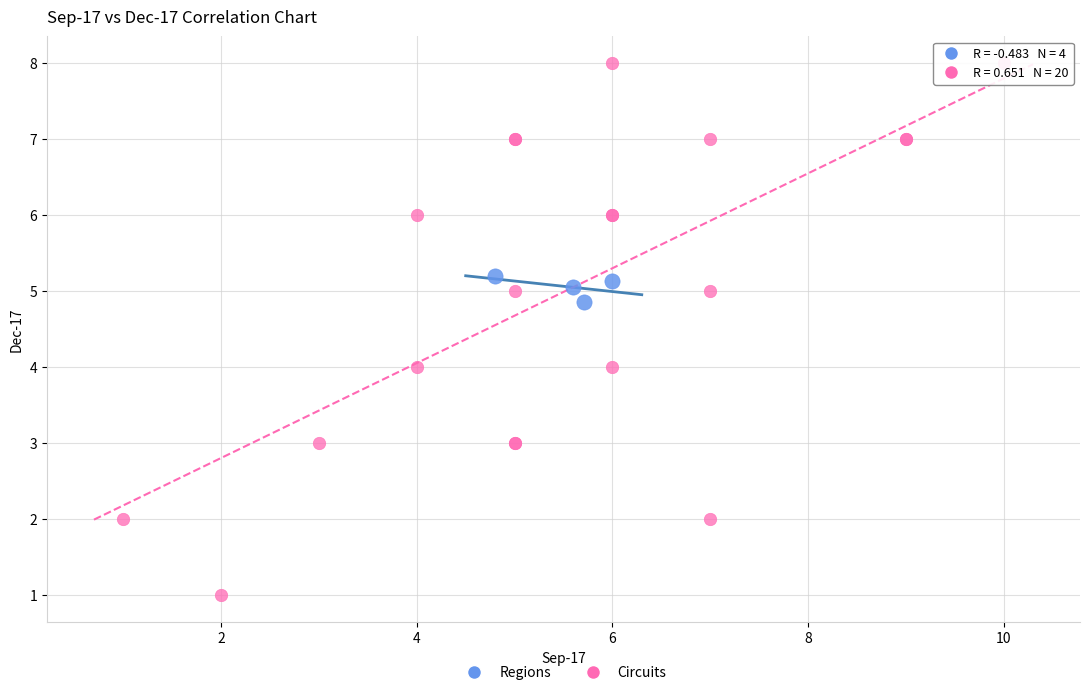

Which series reaches the maximum Y coordinate?

Circuits